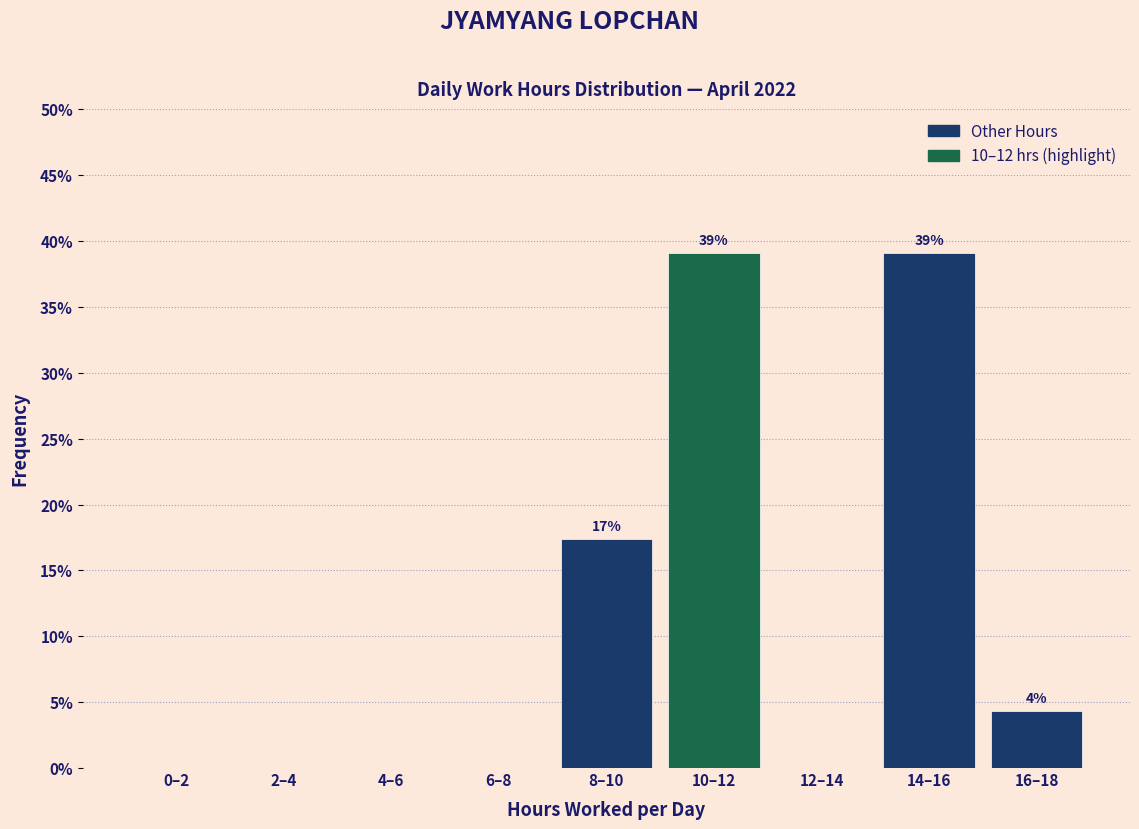

Reading left to right, what are all the values shown in this chart?

0–2=0.0	2–4=0.0	4–6=0.0	6–8=0.0	8–10=17.4	10–12=39.1	12–14=0.0	14–16=39.1	16–18=4.3